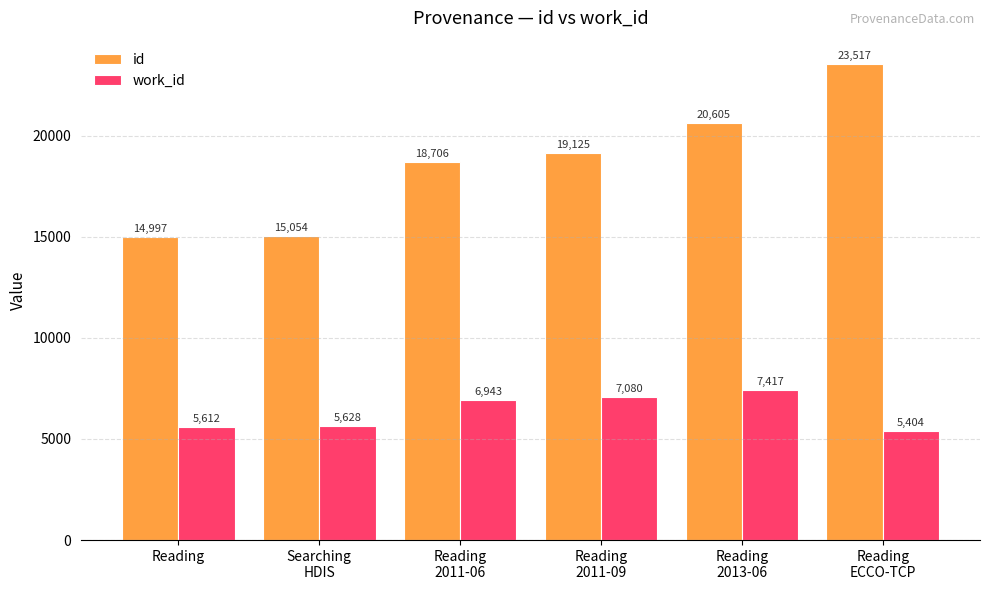

What is the lowest value of the work_id series?

5404